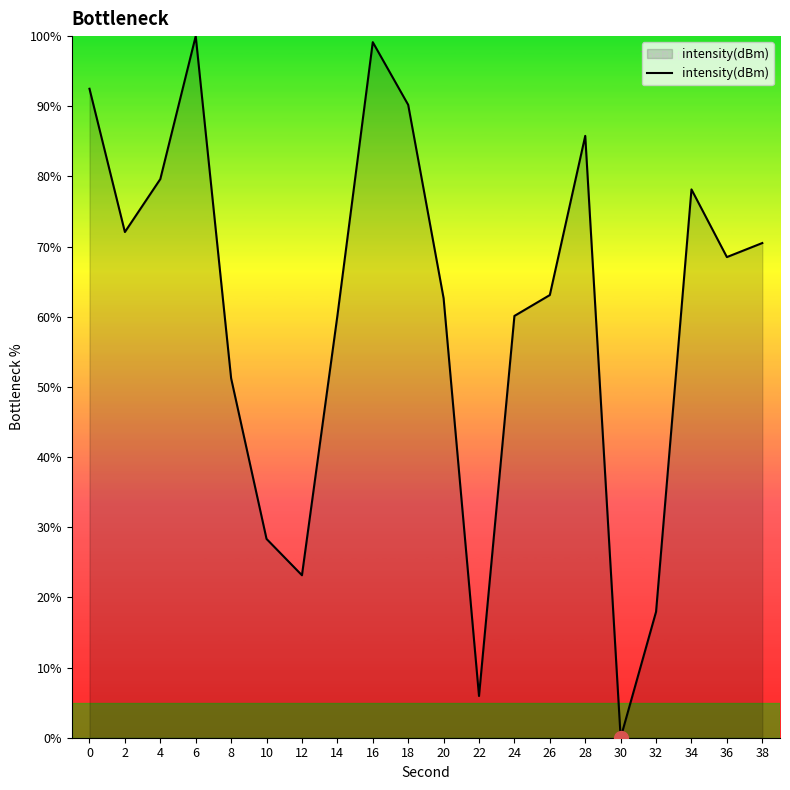

Which has a higher value, 36 or 4?

4